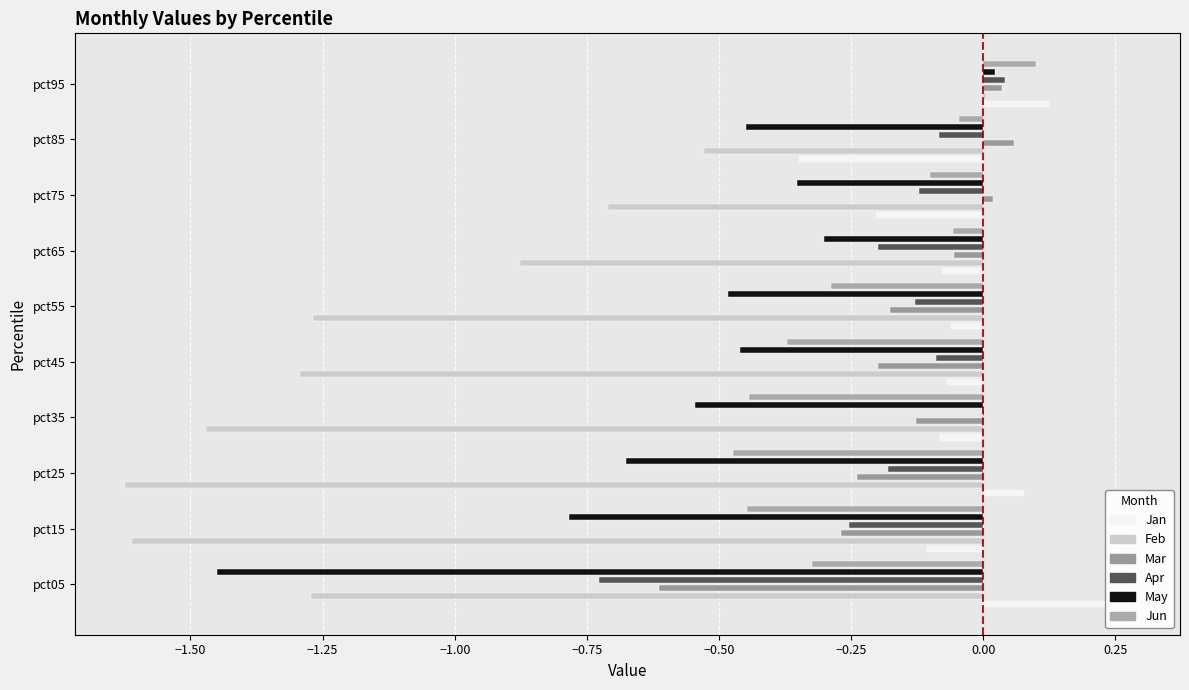

Reading left to right, transcribe all the data shown in this chart.

Jan: 0.3	-0.1	0.1	-0.1	-0.1	-0.1	-0.1	-0.2	-0.3	0.1
Feb: -1.3	-1.6	-1.6	-1.5	-1.3	-1.3	-0.9	-0.7	-0.5	0.0
Mar: -0.6	-0.3	-0.2	-0.1	-0.2	-0.2	-0.1	0.0	0.1	0.0
Apr: -0.7	-0.3	-0.2	0.0	-0.1	-0.1	-0.2	-0.1	-0.1	0.0
May: -1.5	-0.8	-0.7	-0.5	-0.5	-0.5	-0.3	-0.4	-0.4	0.0
Jun: -0.3	-0.4	-0.5	-0.4	-0.4	-0.3	-0.1	-0.1	-0.0	0.1